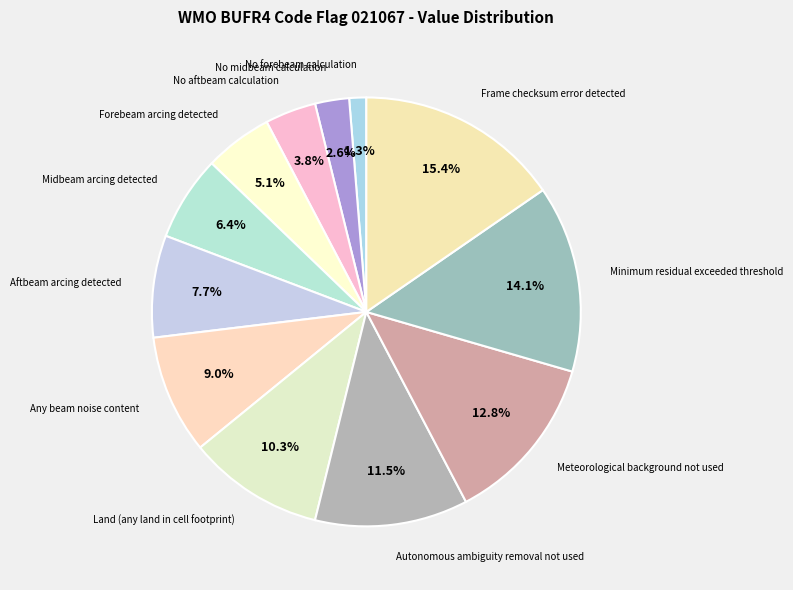

Between Aftbeam arcing detected and Midbeam arcing detected, which is larger?

Aftbeam arcing detected